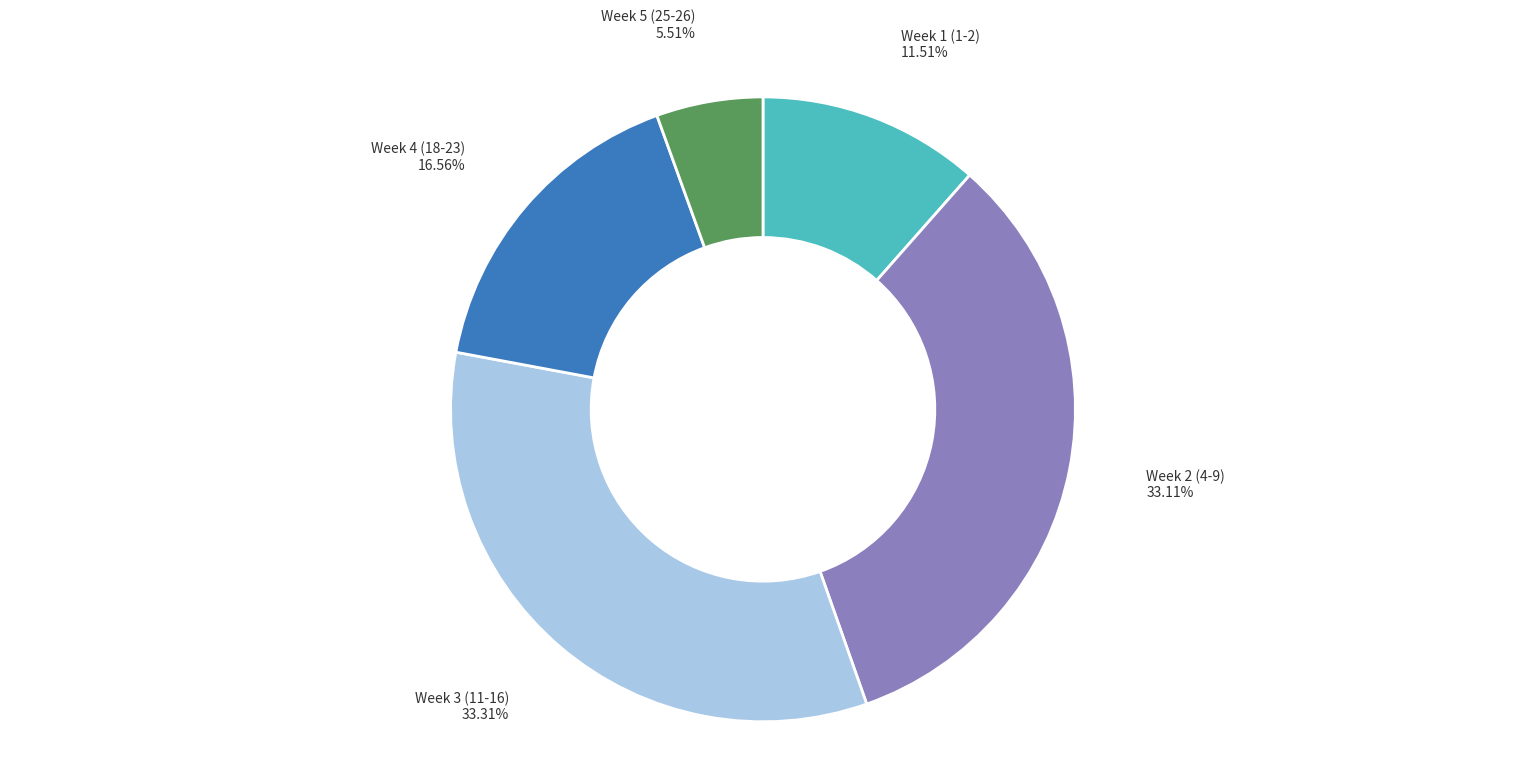

Which category has the smallest portion of the pie?

Week 5 (25-26)